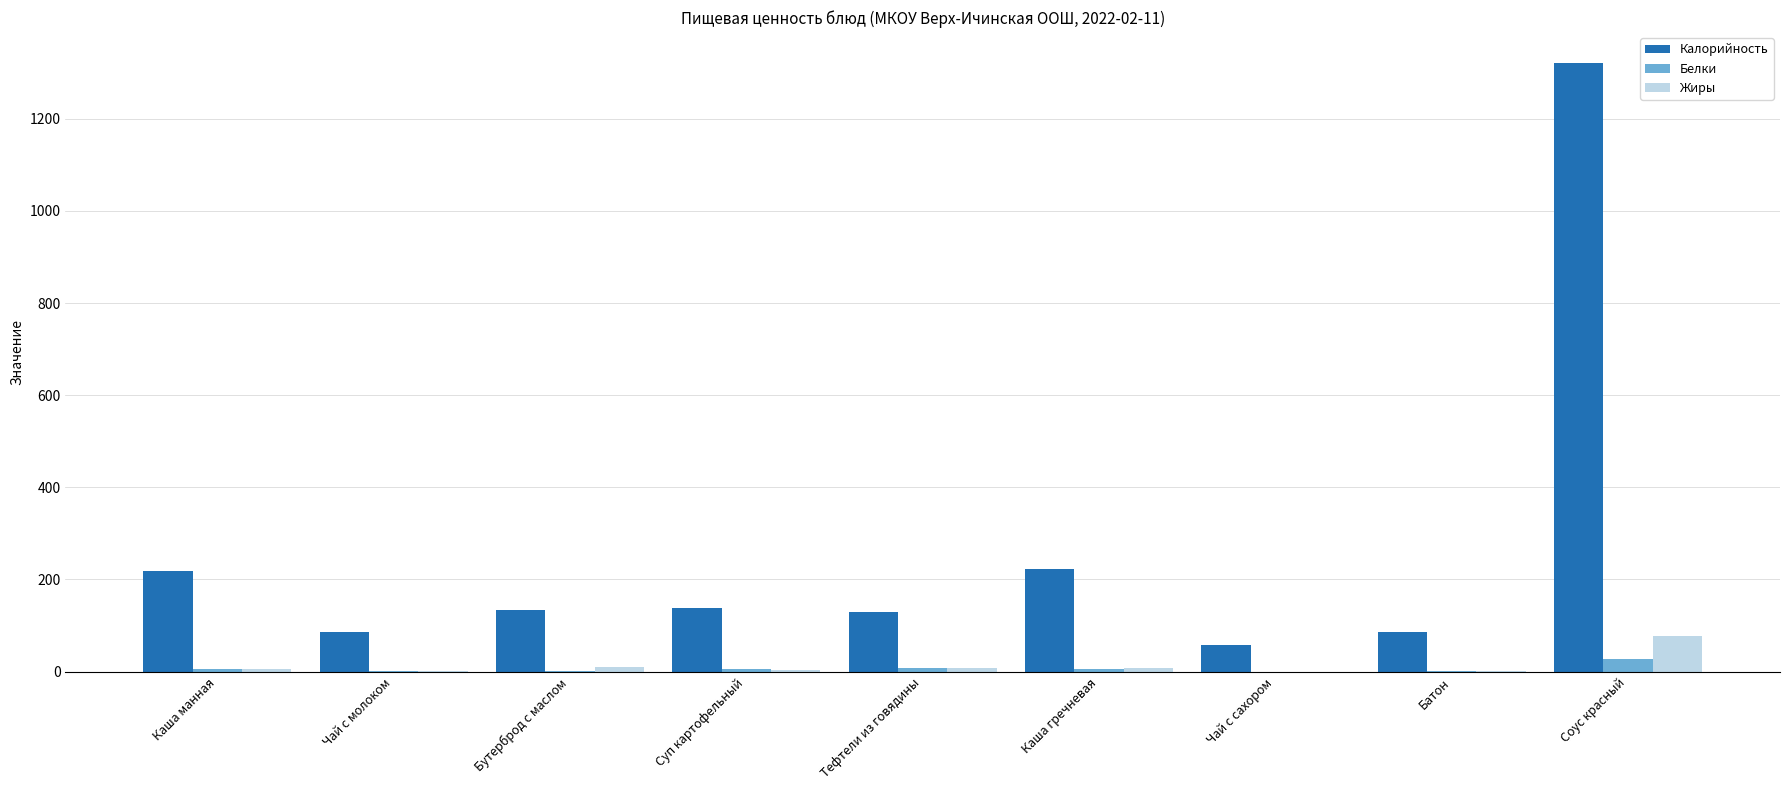

Is it true that Калорийность equals 32.4 at Тефтели из говядины?

False